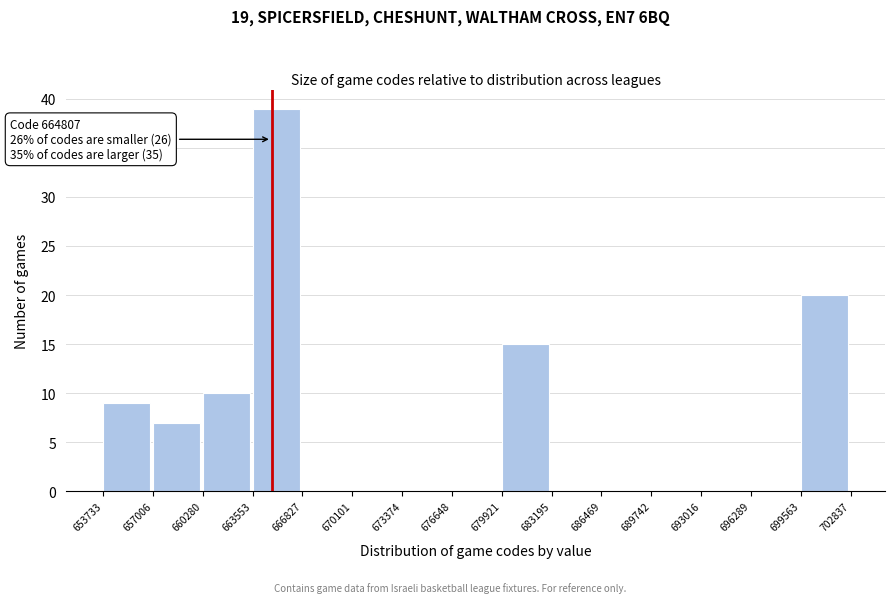

Which range on the x-axis has the tallest bar?

663553 to 666827